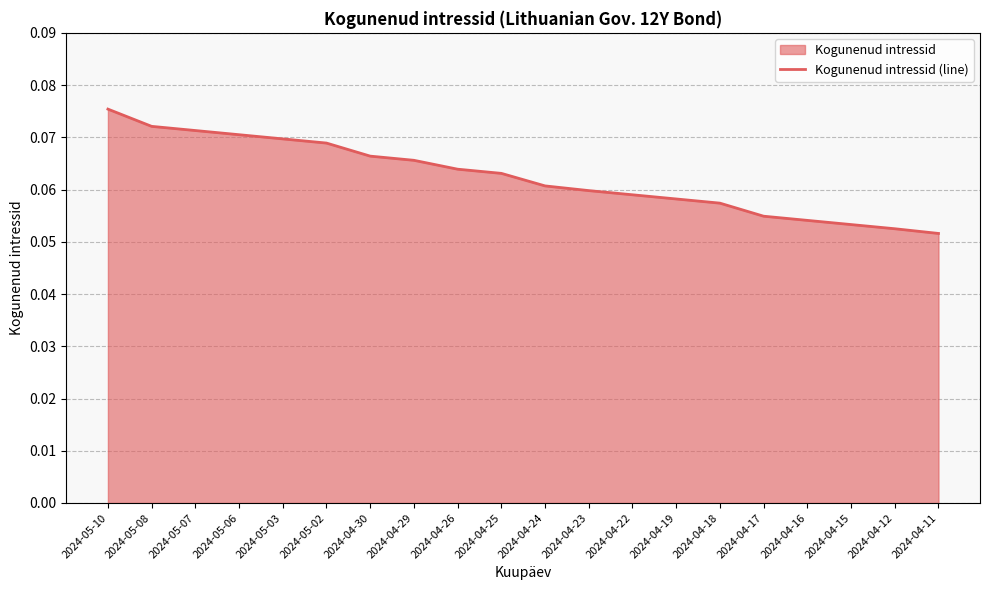

The chart shows a value of 0.1 at 2024-04-12. True or false?

False